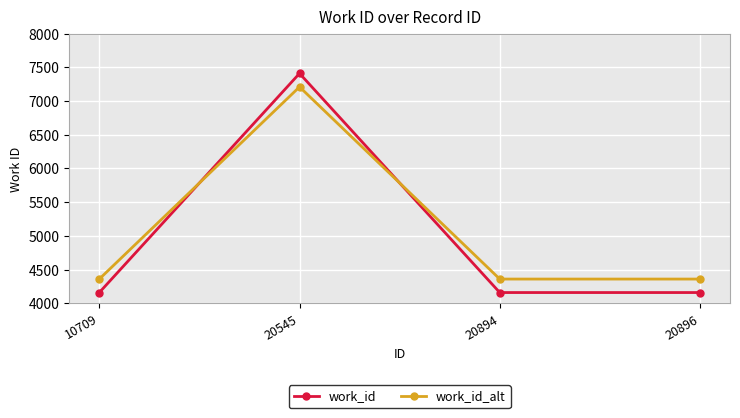

At 20545, list the series in order from largest to smallest.

work_id, work_id_alt